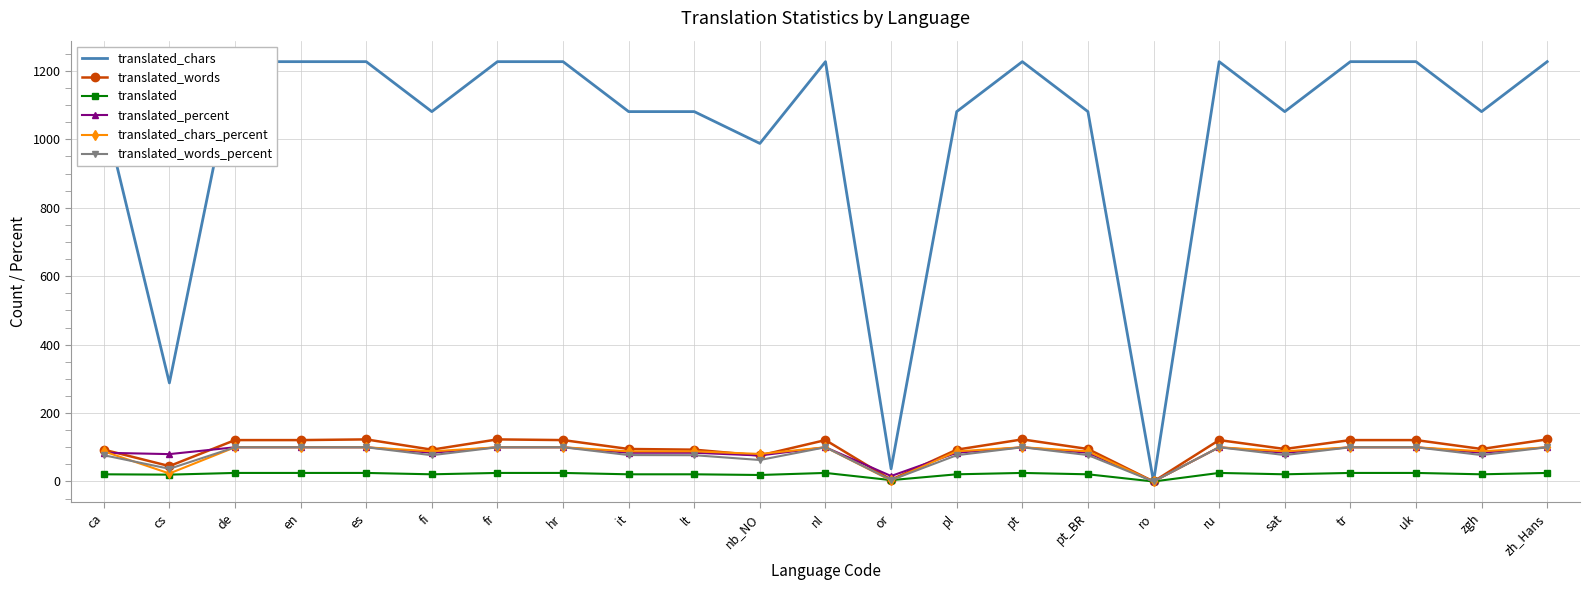

The value of translated_words_percent at ru is 159.3. True or false?

False